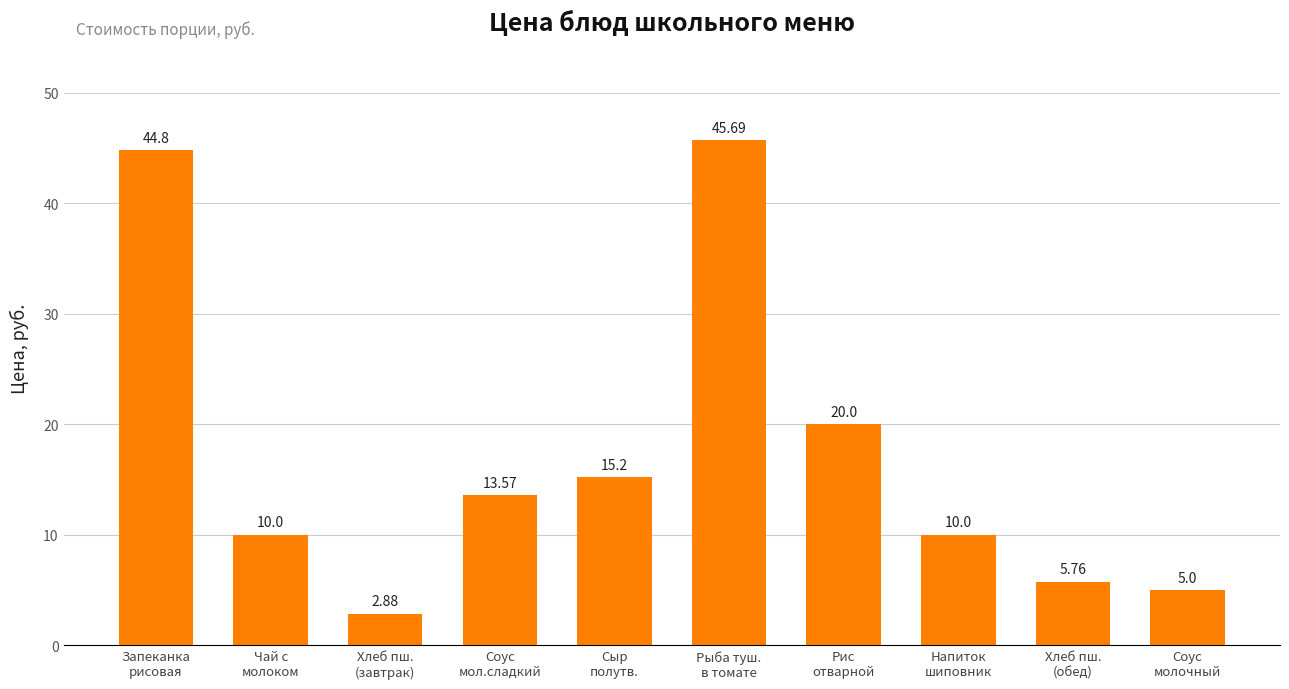

What is the difference between the maximum and second lowest values?

40.7